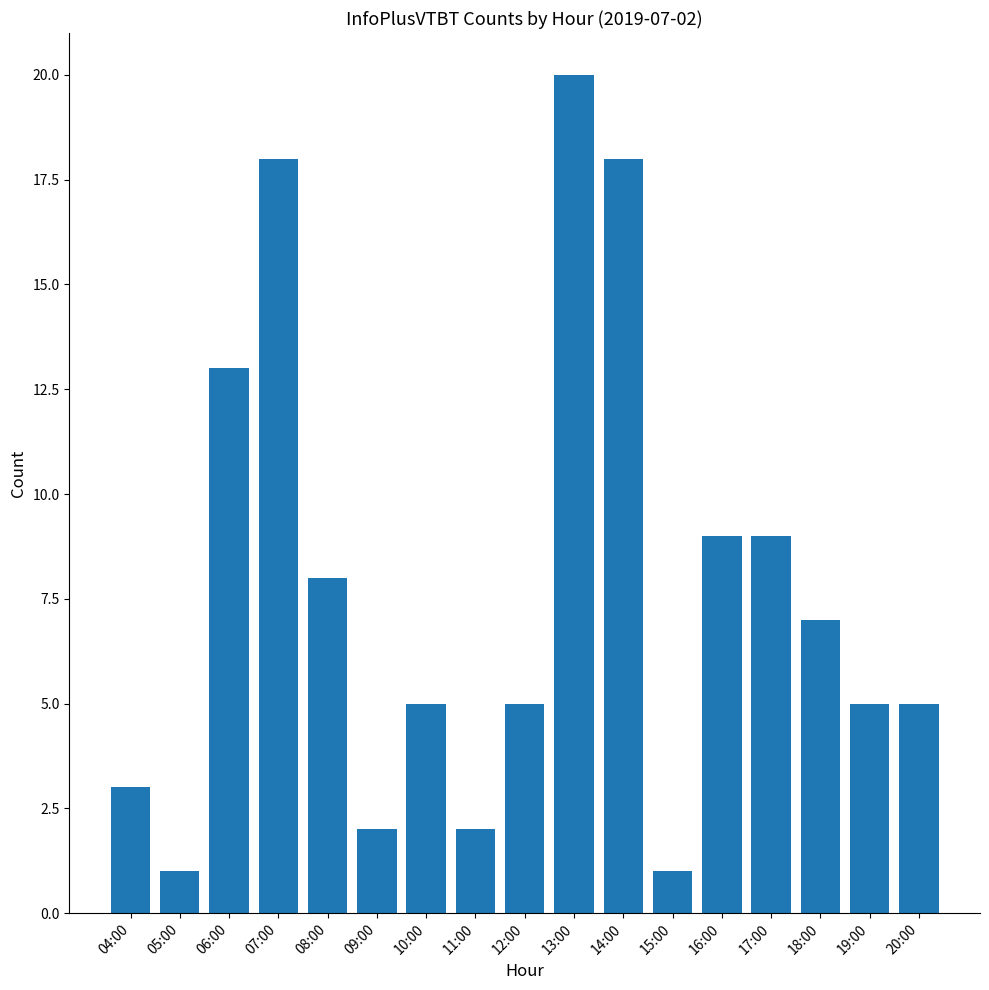

True or false: the data shows 12 at 08:00.

False